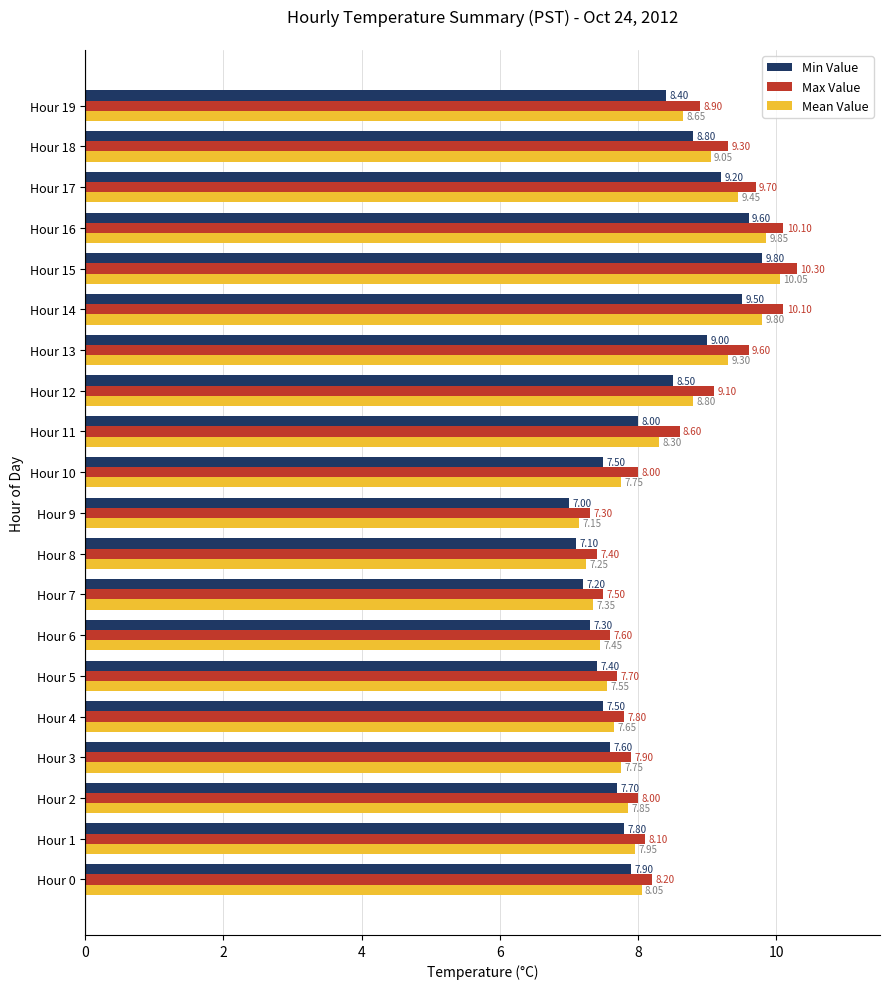

Which series has the largest total across all categories?

Max Value